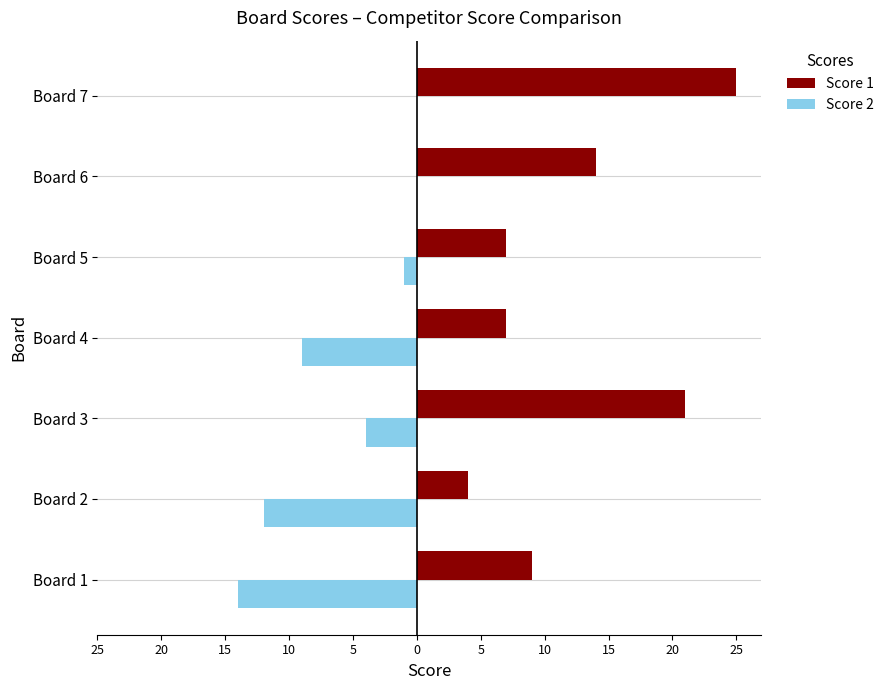

What are all the series names shown in the legend?

Score 1, Score 2